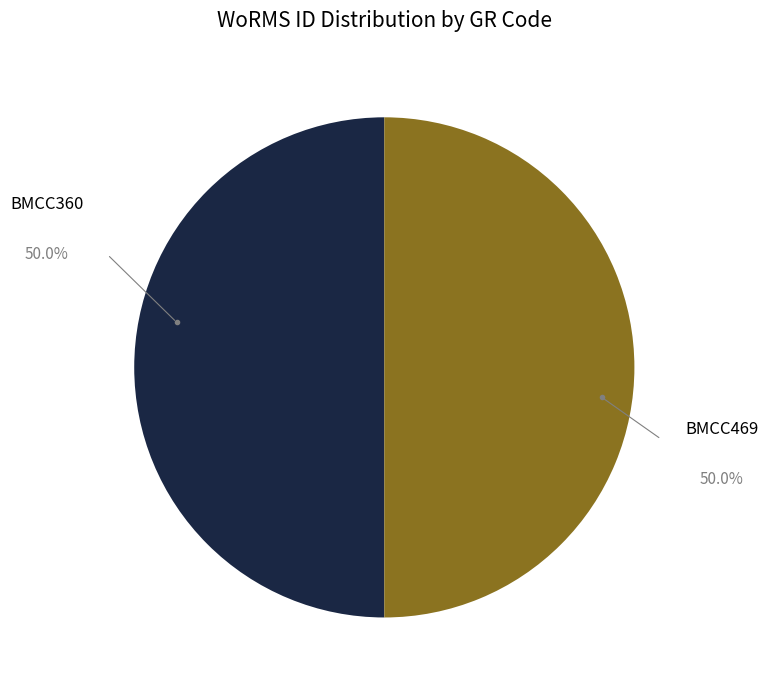

Approximately how many times larger is the value at BMCC469 compared to BMCC360?

1.0